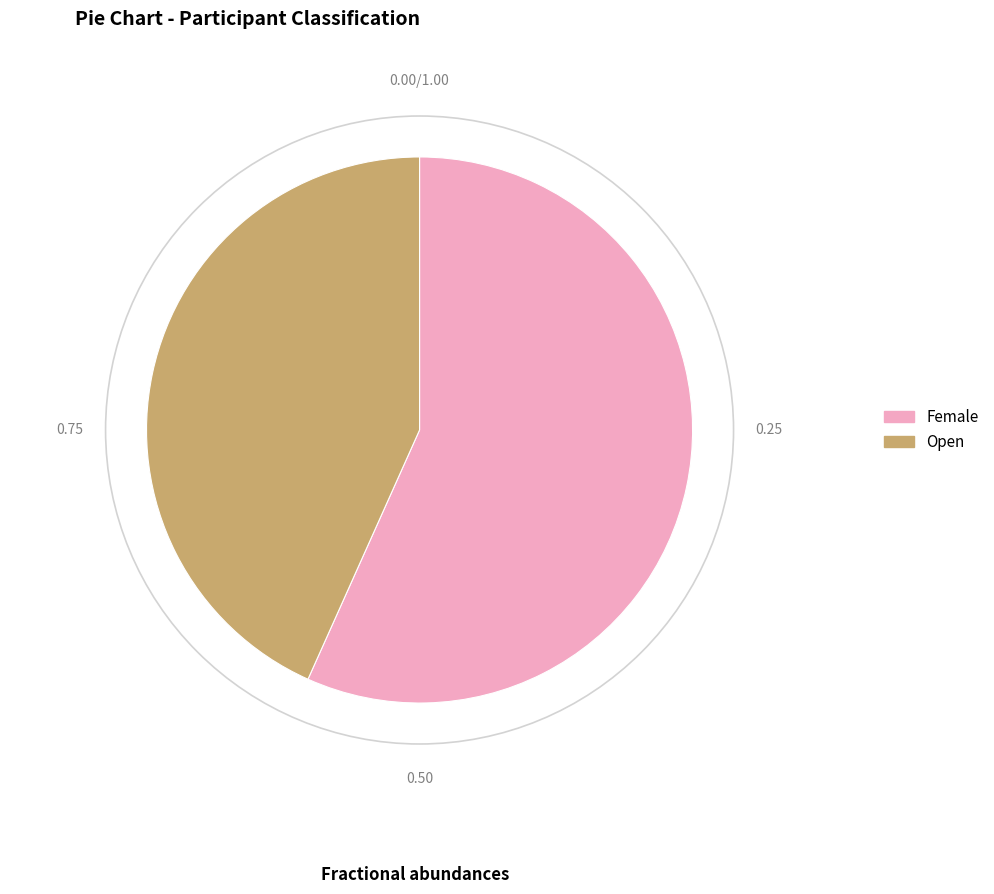

The Female slice represents 57% of the pie. True or false?

True